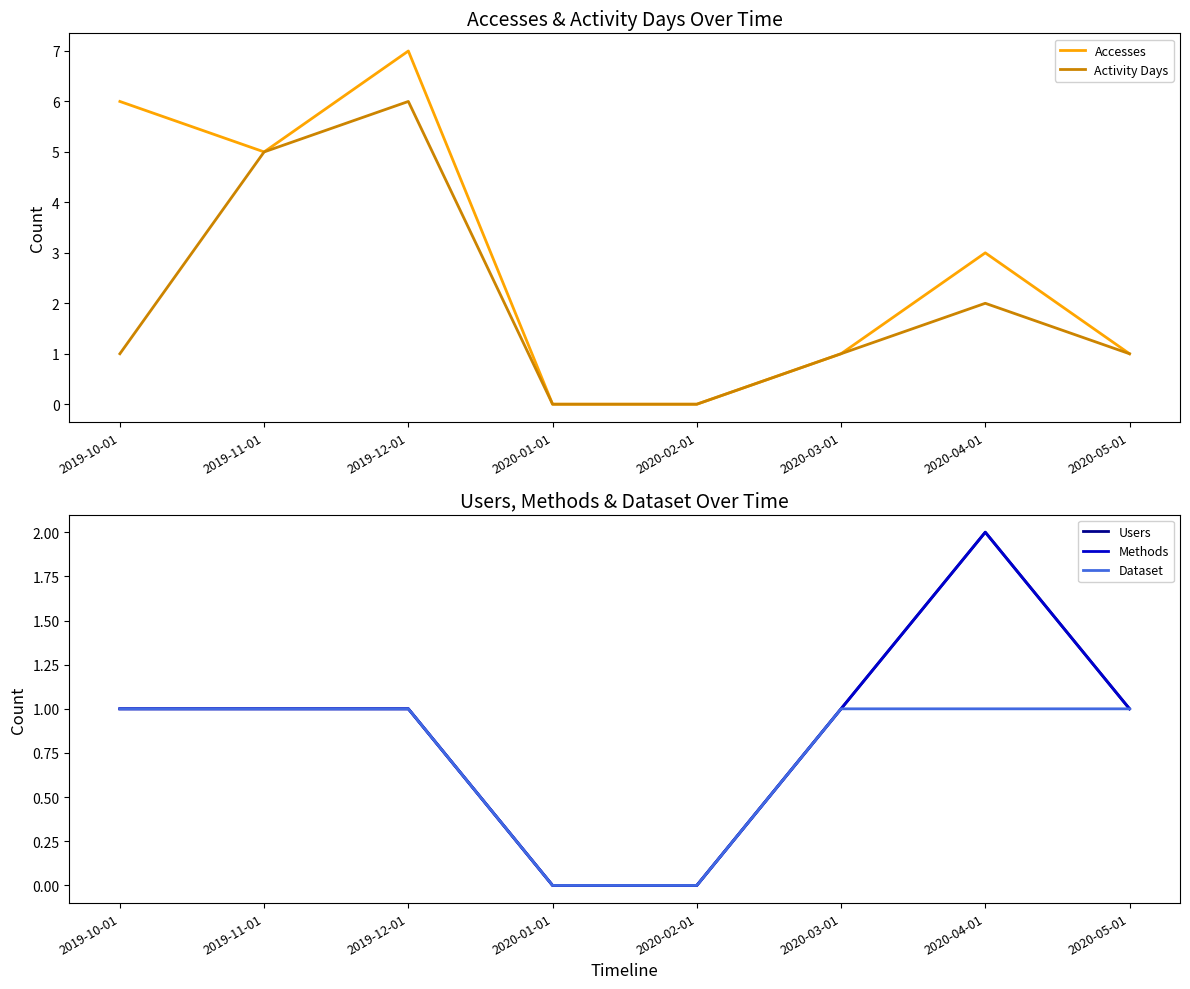

How many values in the Users series exceed 1?

1